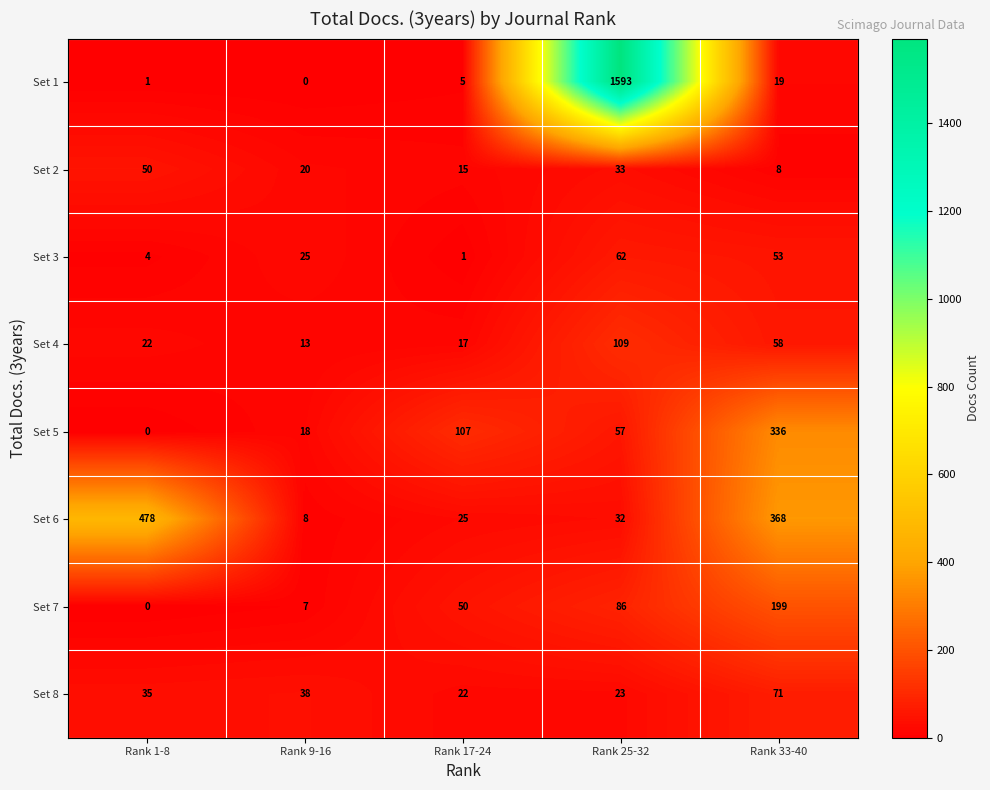

At which label does Set 8 reach its minimum?

Rank 17-24